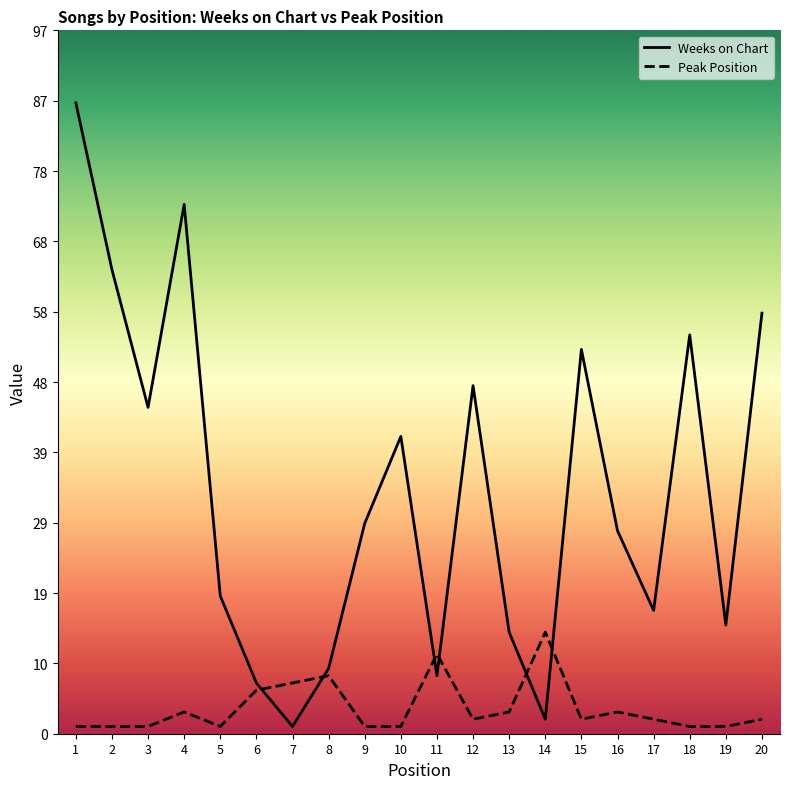

List the series in order of their overall mean, lowest first.

Peak Position, Weeks on Chart